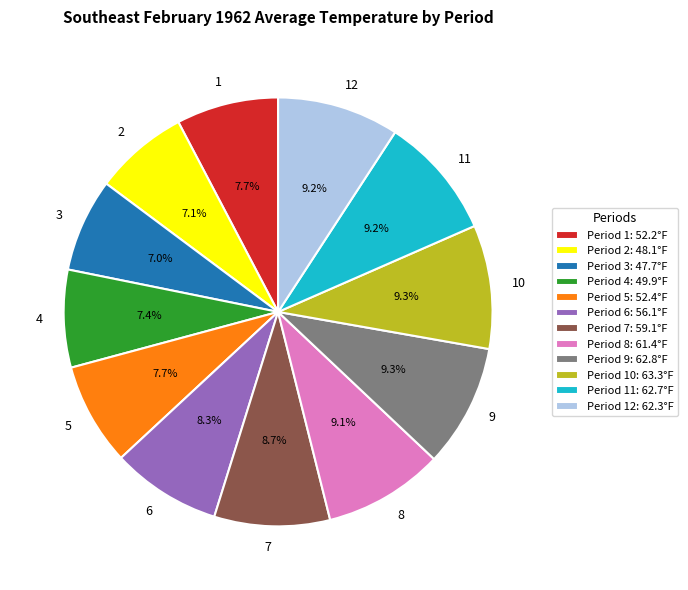

How much of the chart is everything except Period 9: 62.8°F?

90.7%